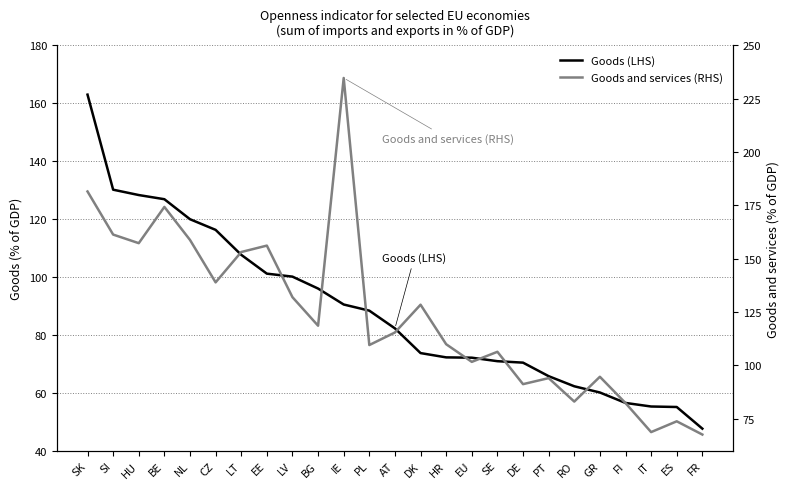

How many data points in Goods and services (RHS) are less than 115?

12